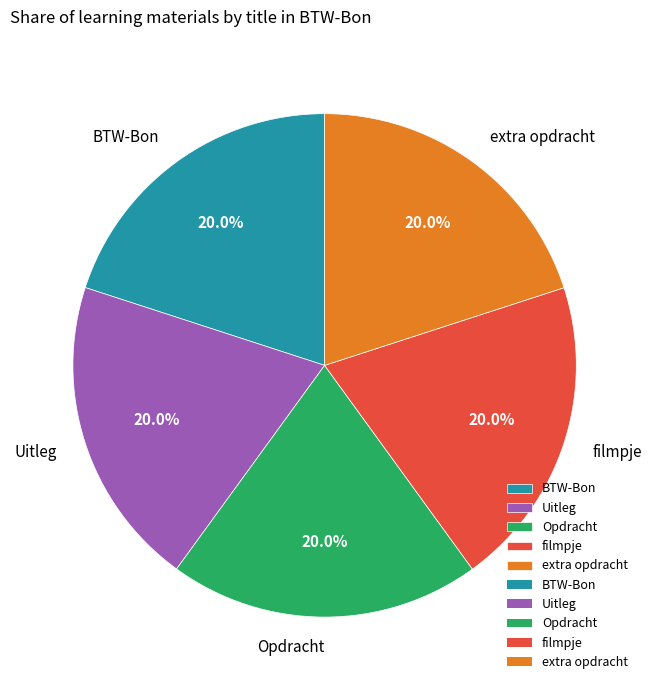

How many slices are in this pie chart?

5